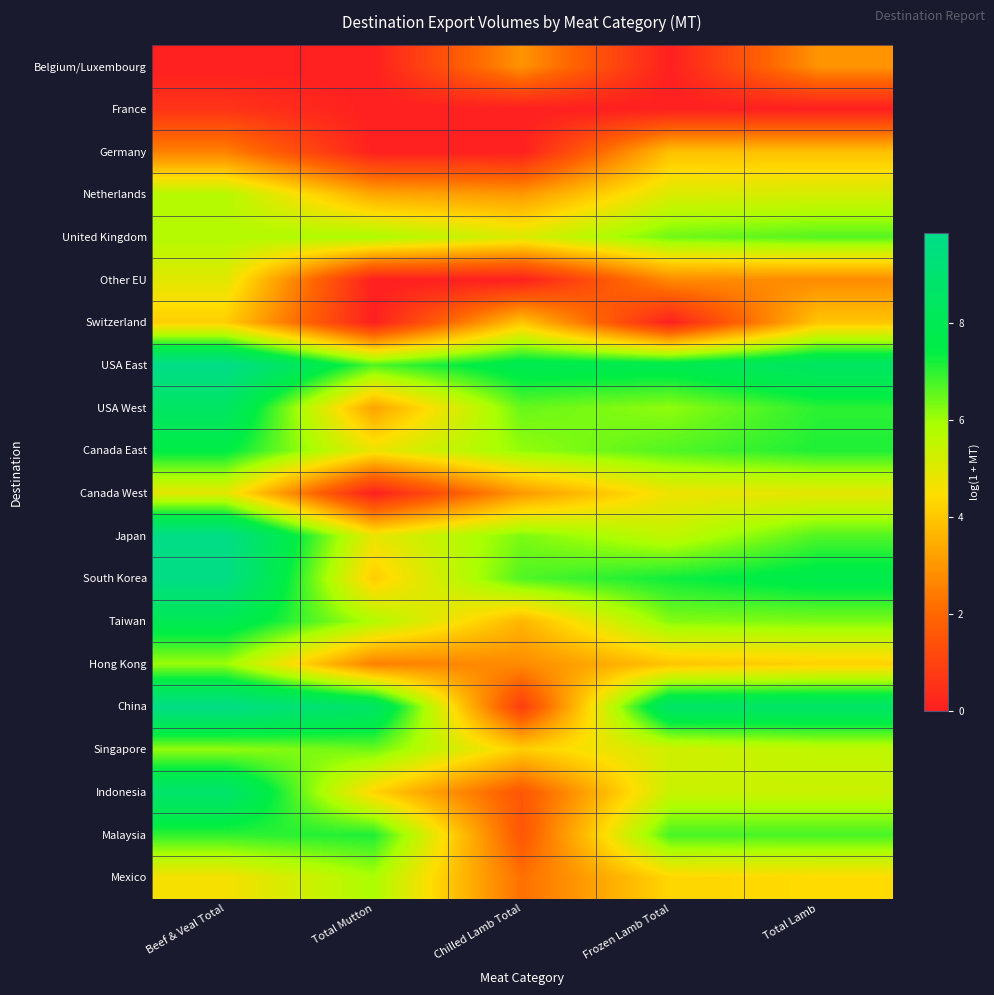

Which series has the widest spread of values?

China